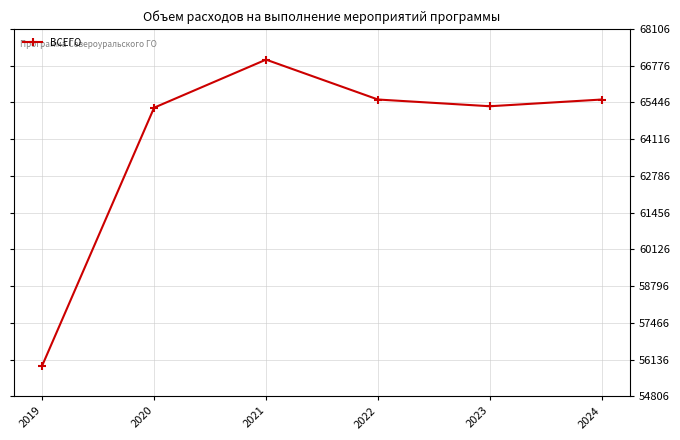

How many values are below 65553?

3